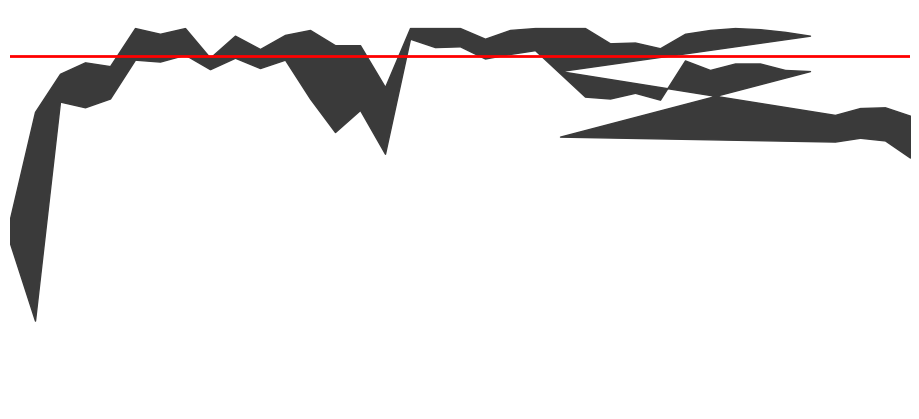

What is the smallest value displayed?

2.3